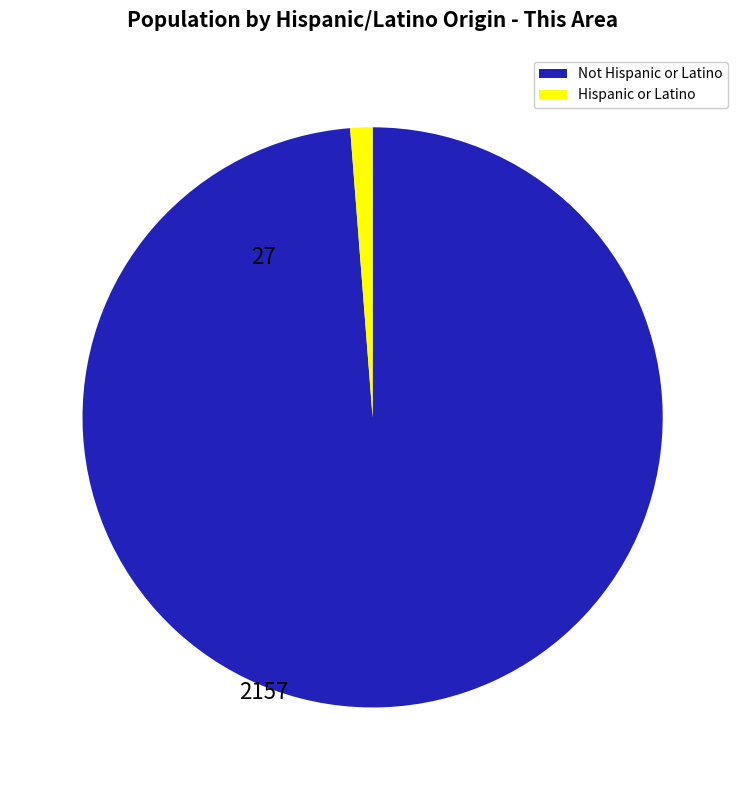

Is there a majority slice in this chart?

Yes